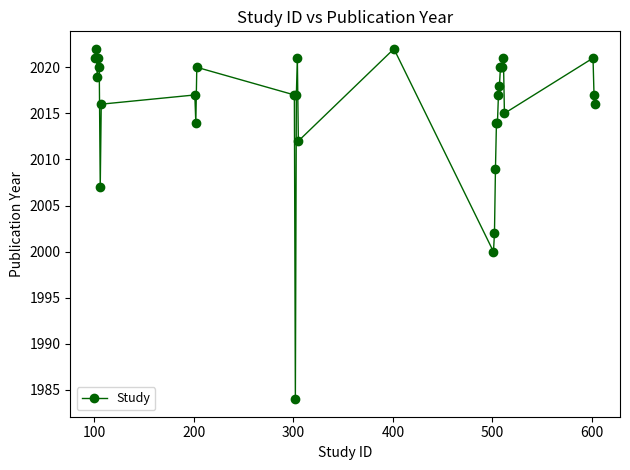

What is the maximum value shown in the chart?

2022